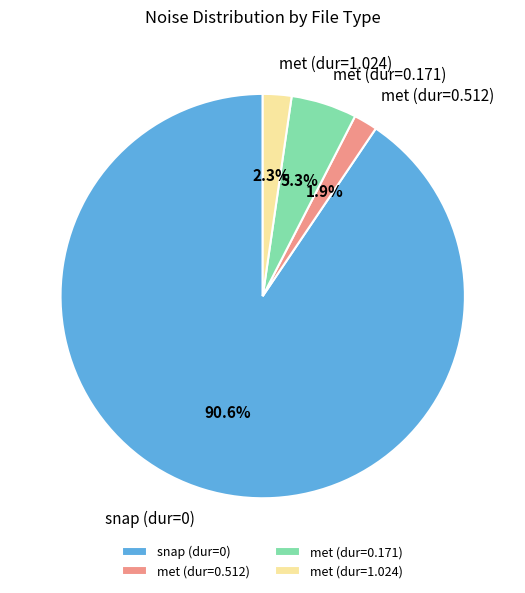

Which category has the biggest portion of the pie?

snap (dur=0)